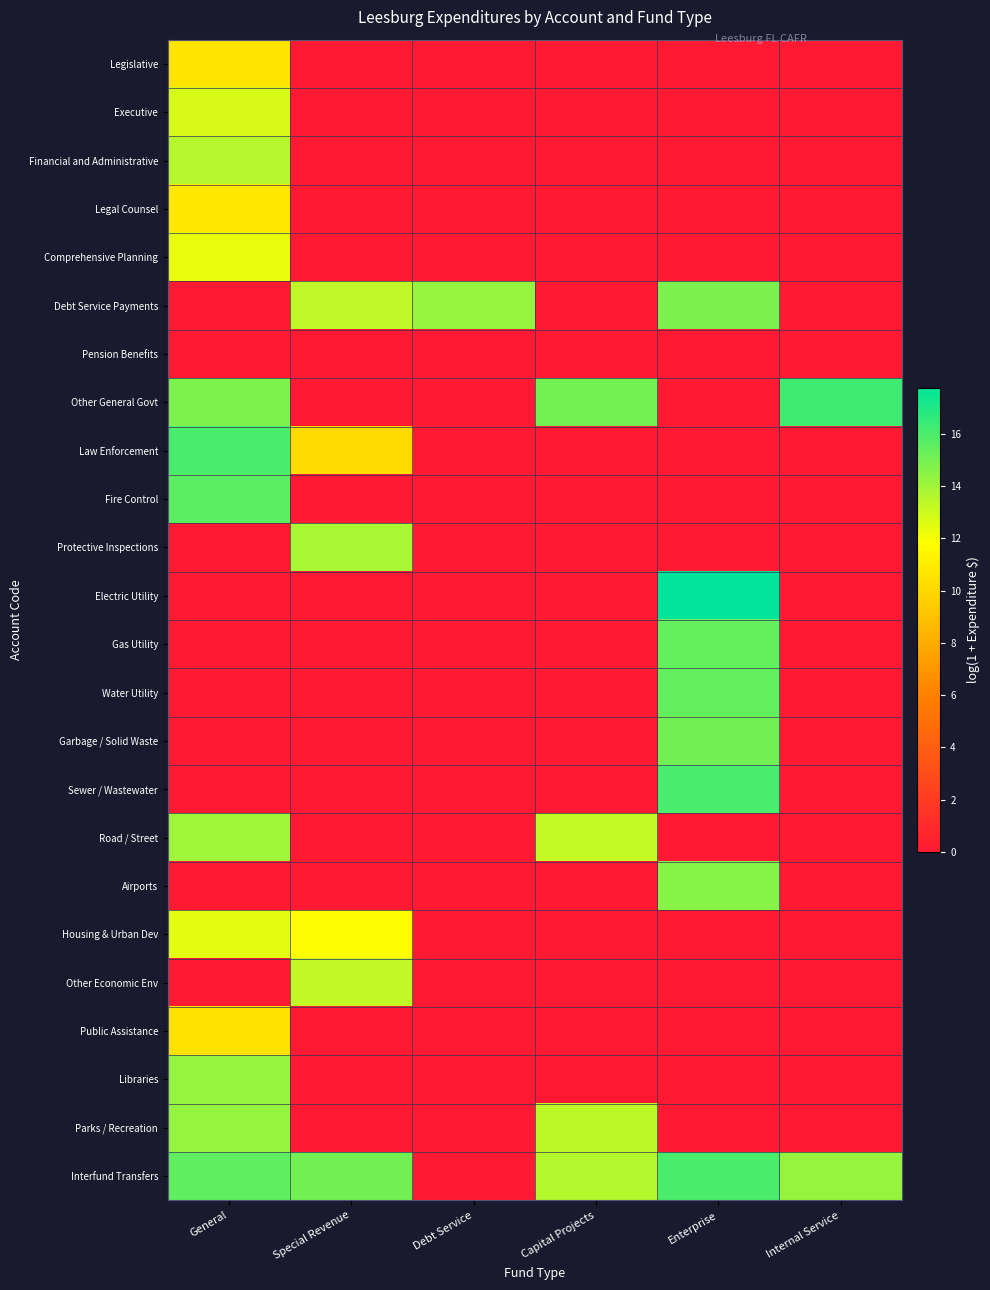

What is the total value across all series at Internal Service?

30.5